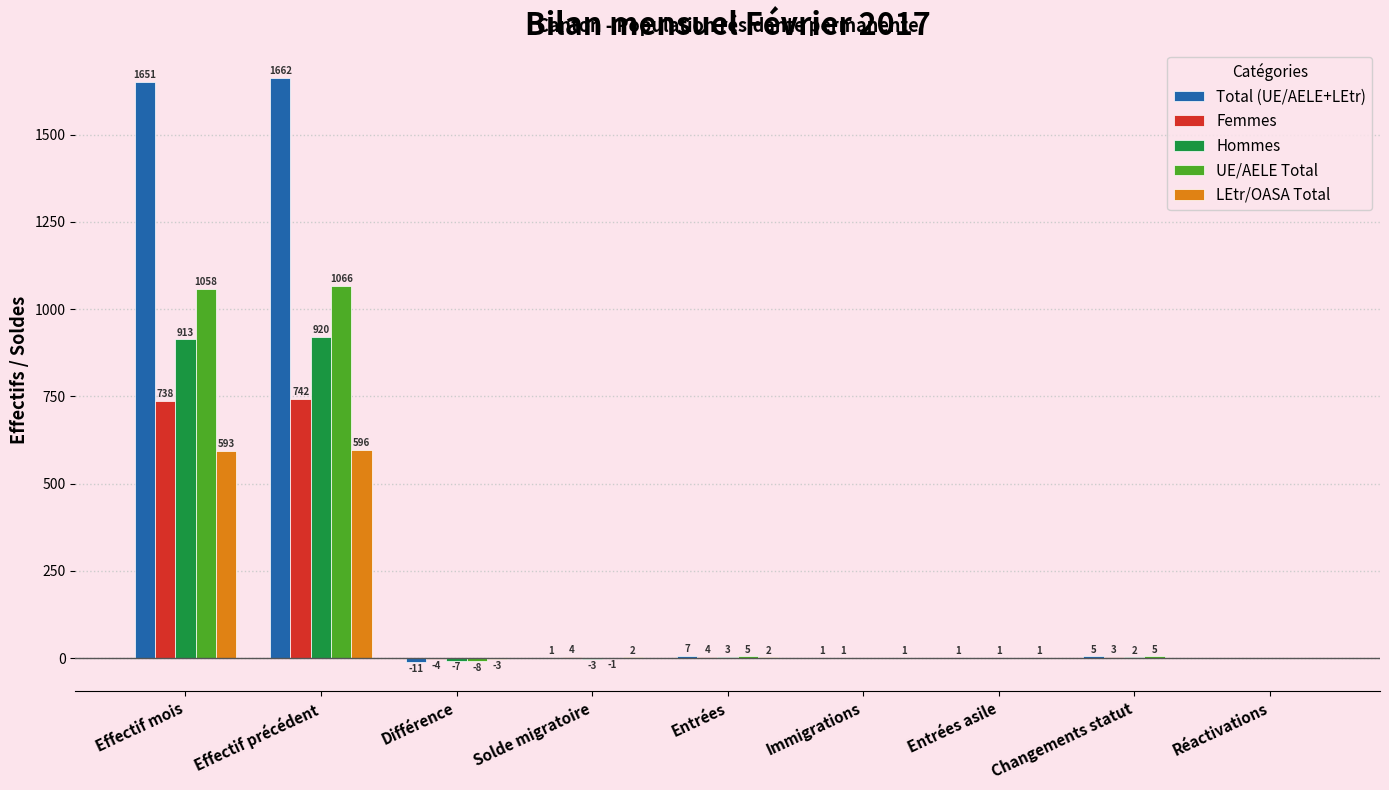

Where does the Hommes series first go above 1?

Effectif mois